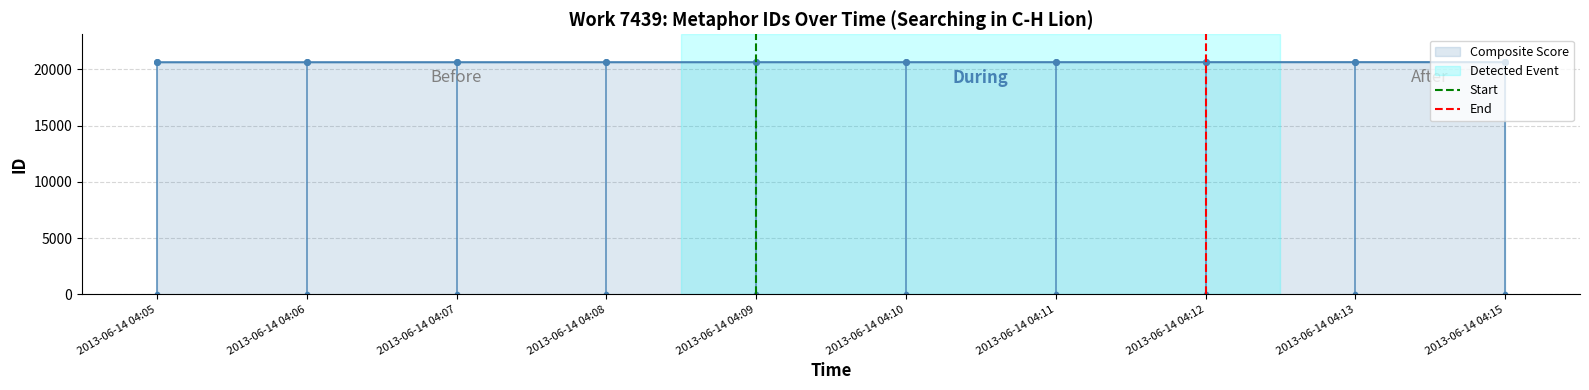

What is the ratio of the value at 2013-06-14 04:06 to the value at 2013-06-14 04:10?

1.0